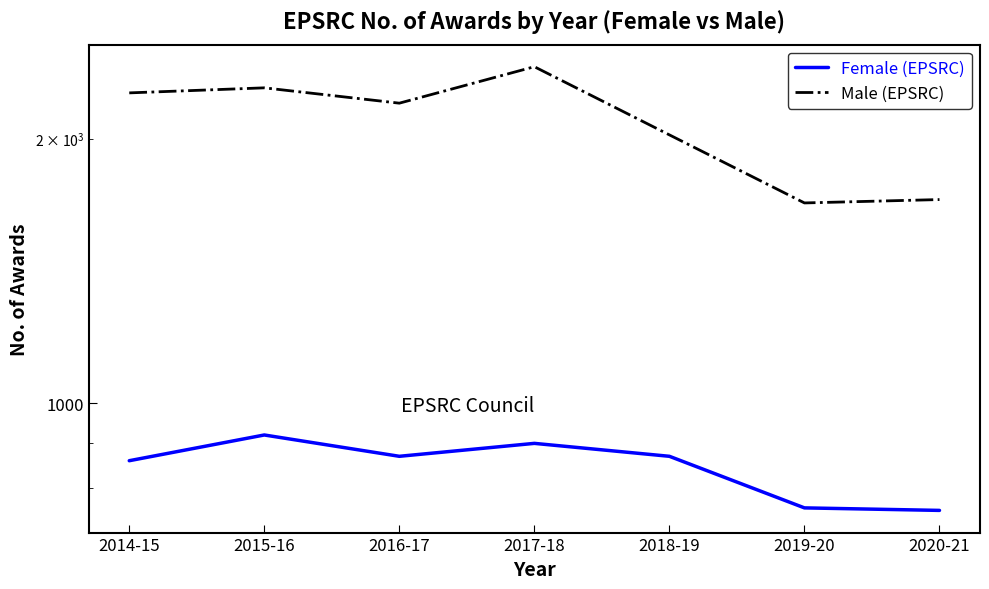

At which category does Female (EPSRC) reach its first local peak?

2015-16